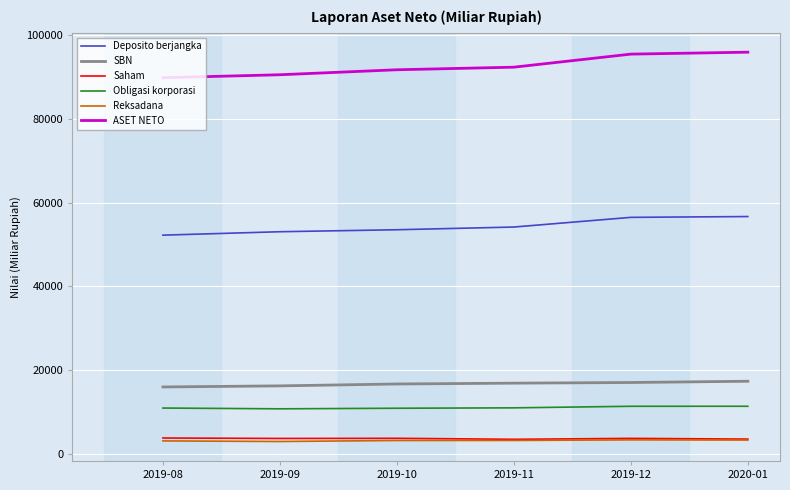

True or false: SBN and ASET NETO intersect in this chart.

False